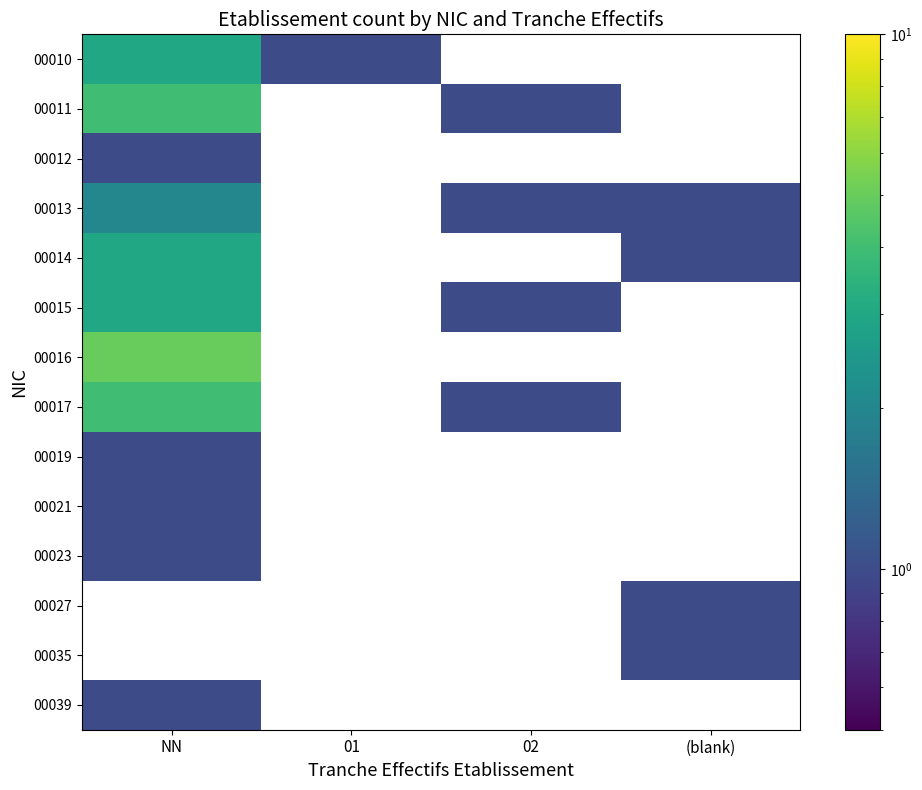

True or false: 00035 has a value of 1.8 at (blank).

False